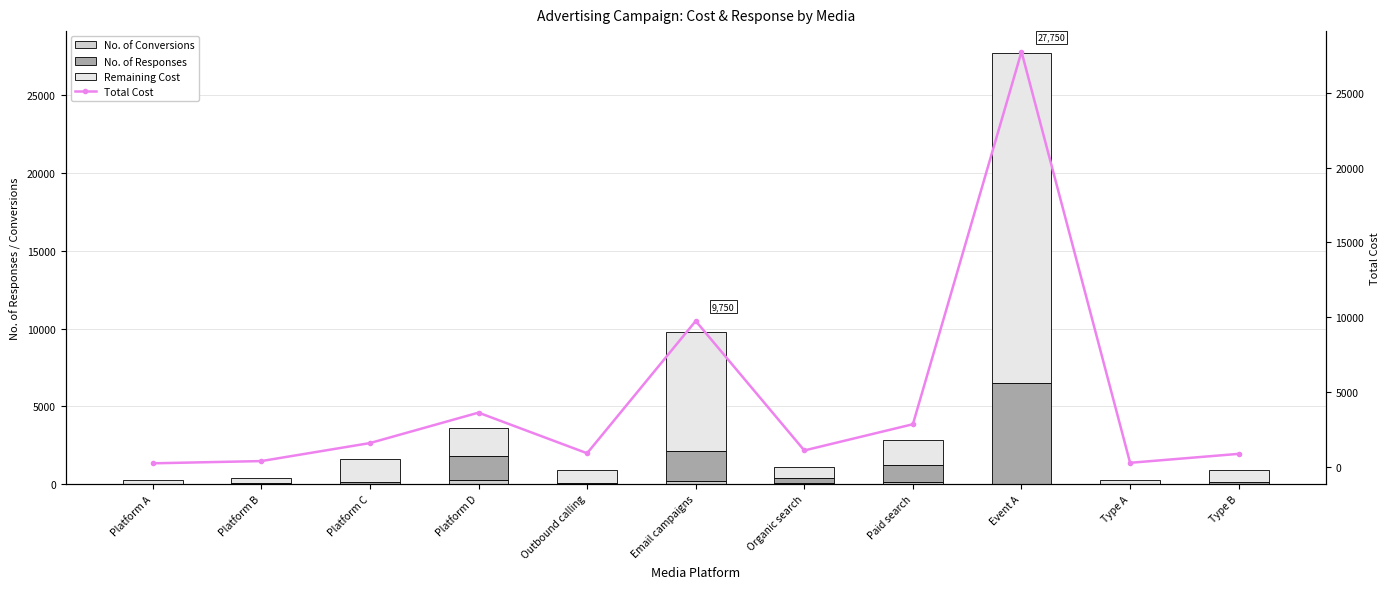

Reading left to right, extract all data points from this chart.

No. of Conversions: 1.1	7.5	15.8	270.0	5.3	192.0	77.8	132.0	0.0	0.5	4.3
No. of Responses: 22.5	62.5	132.0	1500.0	66.0	1920.0	311.2	1100.0	6500.0	16.5	108.0
Remaining Cost: 213.9	317.5	1442.2	1855.0	838.7	7638.0	708.4	1618.0	21250.0	254.5	757.7
Total Cost: 237.5	387.5	1590.0	3625.0	910.0	9750.0	1097.5	2850.0	27750.0	271.5	870.0